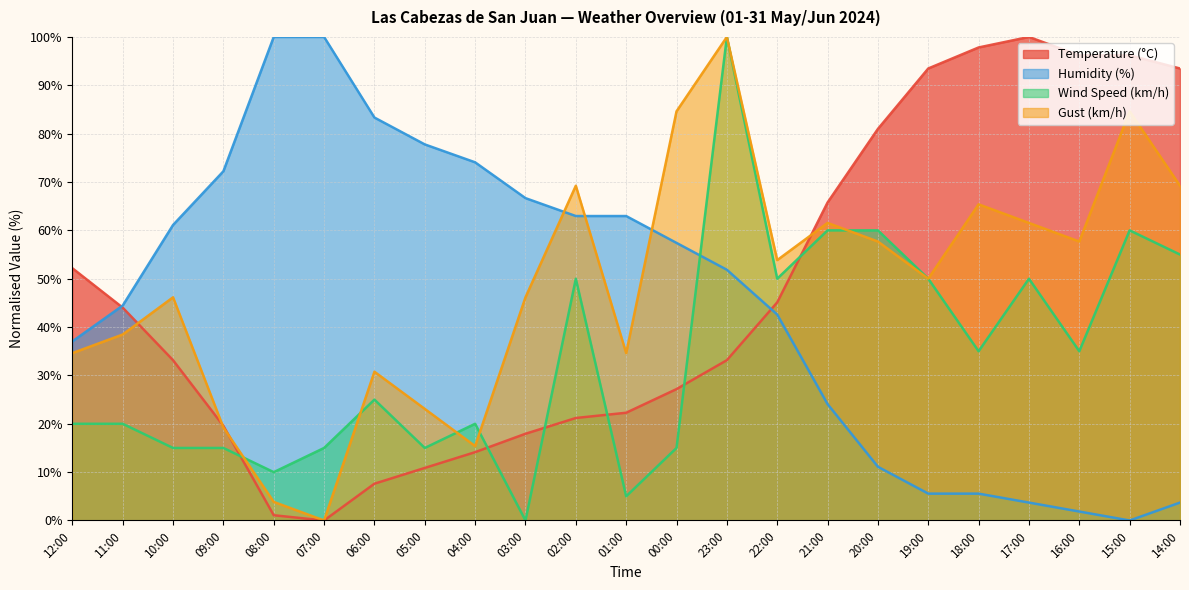

How many series are shown in this chart?

4